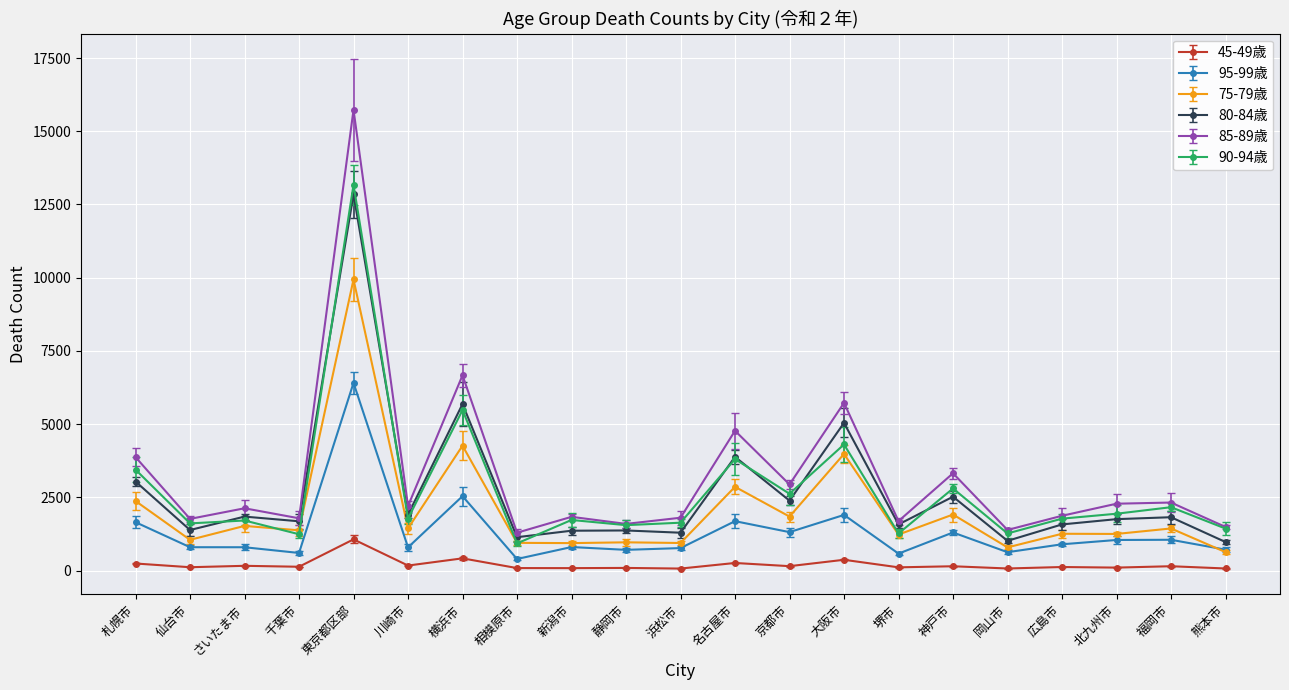

Reading left to right, transcribe all the data shown in this chart.

45-49歳: 245	118	166	134	1069	175	421	89	87	94	72	263	154	372	114	151	75	125	105	152	75
95-99歳: 1655	801	800	605	6411	795	2544	399	807	711	771	1690	1316	1903	583	1304	631	901	1048	1055	718
75-79歳: 2378	1053	1528	1378	9941	1444	4266	950	941	968	945	2863	1847	3984	1233	1917	795	1260	1254	1441	634
80-84歳: 3044	1388	1846	1686	12846	1911	5688	1143	1364	1373	1296	3885	2391	5045	1579	2525	1019	1579	1759	1825	978
85-89歳: 3877	1768	2130	1788	15730	2207	6669	1296	1838	1597	1807	4776	2944	5728	1693	3325	1390	1874	2286	2326	1493
90-94歳: 3449	1614	1713	1244	13170	1778	5484	931	1731	1554	1638	3810	2625	4309	1270	2806	1271	1776	1944	2167	1438